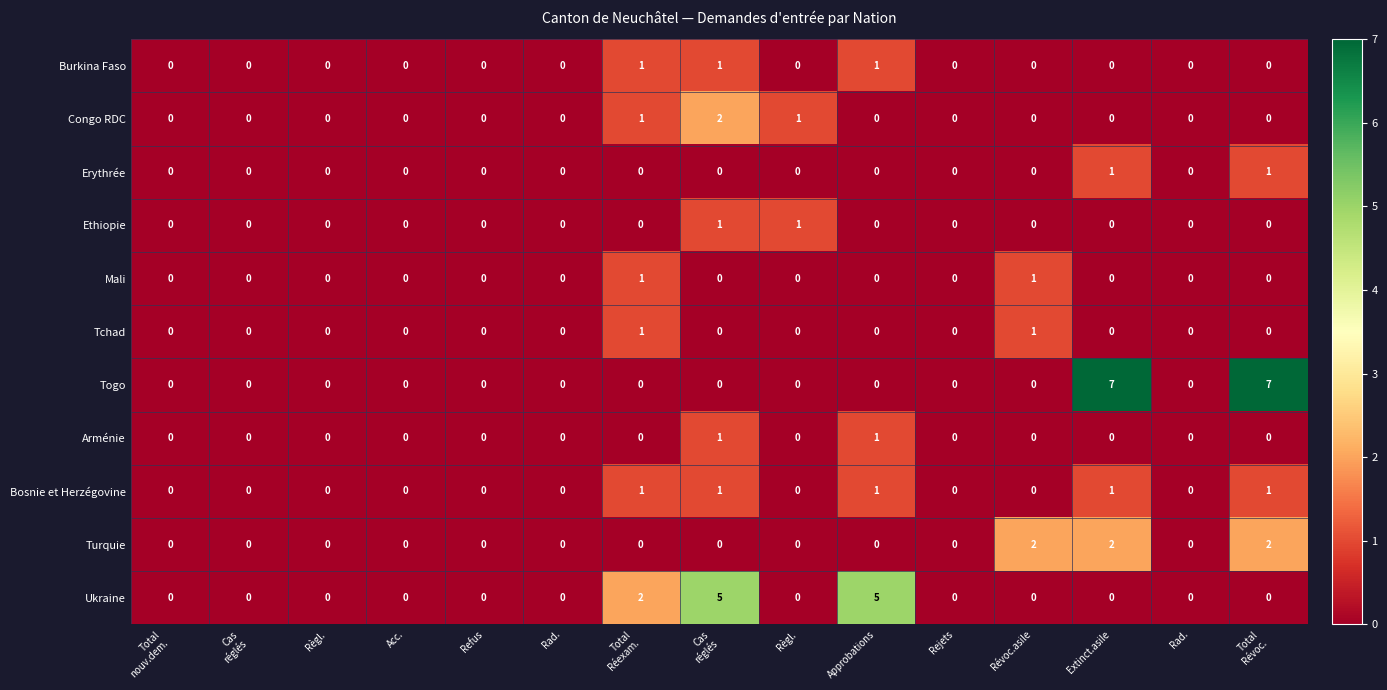

Reading left to right, extract all data points from this chart.

Burkina Faso: Total
nouv.dem.=0	Cas
réglés=0	Règl.=0	Acc.=0	Refus=0	Rad.=0	Total
Réexam.=1	Cas
réglés=1	Règl.=0	Approbations=1	Rejets=0	Révoc.asile=0	Extinct.asile=0	Rad.=0	Total
Révoc.=0
Congo RDC: Total
nouv.dem.=0	Cas
réglés=0	Règl.=0	Acc.=0	Refus=0	Rad.=0	Total
Réexam.=1	Cas
réglés=2	Règl.=1	Approbations=0	Rejets=0	Révoc.asile=0	Extinct.asile=0	Rad.=0	Total
Révoc.=0
Erythrée: Total
nouv.dem.=0	Cas
réglés=0	Règl.=0	Acc.=0	Refus=0	Rad.=0	Total
Réexam.=0	Cas
réglés=0	Règl.=0	Approbations=0	Rejets=0	Révoc.asile=0	Extinct.asile=1	Rad.=0	Total
Révoc.=1
Ethiopie: Total
nouv.dem.=0	Cas
réglés=0	Règl.=0	Acc.=0	Refus=0	Rad.=0	Total
Réexam.=0	Cas
réglés=1	Règl.=1	Approbations=0	Rejets=0	Révoc.asile=0	Extinct.asile=0	Rad.=0	Total
Révoc.=0
Mali: Total
nouv.dem.=0	Cas
réglés=0	Règl.=0	Acc.=0	Refus=0	Rad.=0	Total
Réexam.=1	Cas
réglés=0	Règl.=0	Approbations=0	Rejets=0	Révoc.asile=1	Extinct.asile=0	Rad.=0	Total
Révoc.=0
Tchad: Total
nouv.dem.=0	Cas
réglés=0	Règl.=0	Acc.=0	Refus=0	Rad.=0	Total
Réexam.=1	Cas
réglés=0	Règl.=0	Approbations=0	Rejets=0	Révoc.asile=1	Extinct.asile=0	Rad.=0	Total
Révoc.=0
Togo: Total
nouv.dem.=0	Cas
réglés=0	Règl.=0	Acc.=0	Refus=0	Rad.=0	Total
Réexam.=0	Cas
réglés=0	Règl.=0	Approbations=0	Rejets=0	Révoc.asile=0	Extinct.asile=7	Rad.=0	Total
Révoc.=7
Arménie: Total
nouv.dem.=0	Cas
réglés=0	Règl.=0	Acc.=0	Refus=0	Rad.=0	Total
Réexam.=0	Cas
réglés=1	Règl.=0	Approbations=1	Rejets=0	Révoc.asile=0	Extinct.asile=0	Rad.=0	Total
Révoc.=0
Bosnie et Herzégovine: Total
nouv.dem.=0	Cas
réglés=0	Règl.=0	Acc.=0	Refus=0	Rad.=0	Total
Réexam.=1	Cas
réglés=1	Règl.=0	Approbations=1	Rejets=0	Révoc.asile=0	Extinct.asile=1	Rad.=0	Total
Révoc.=1
Turquie: Total
nouv.dem.=0	Cas
réglés=0	Règl.=0	Acc.=0	Refus=0	Rad.=0	Total
Réexam.=0	Cas
réglés=0	Règl.=0	Approbations=0	Rejets=0	Révoc.asile=2	Extinct.asile=2	Rad.=0	Total
Révoc.=2
Ukraine: Total
nouv.dem.=0	Cas
réglés=0	Règl.=0	Acc.=0	Refus=0	Rad.=0	Total
Réexam.=2	Cas
réglés=5	Règl.=0	Approbations=5	Rejets=0	Révoc.asile=0	Extinct.asile=0	Rad.=0	Total
Révoc.=0